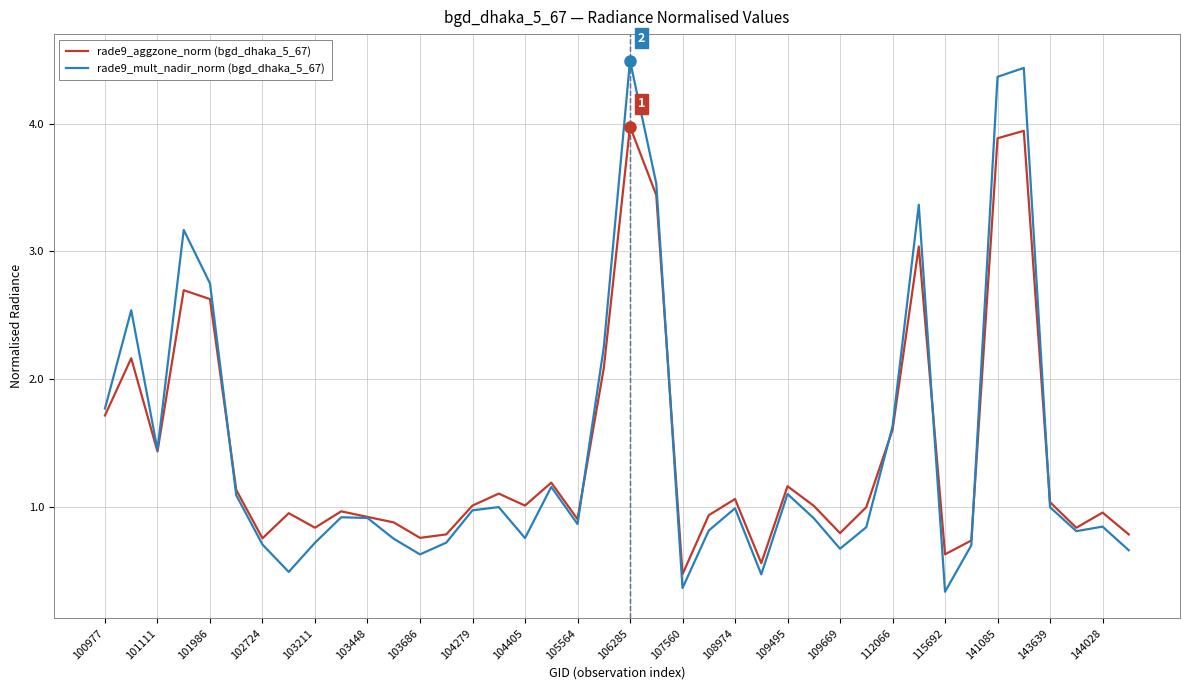

In rade9_aggzone_norm (bgd_dhaka_5_67), how many points are lower than both neighbors (excluding endpoints)?

11